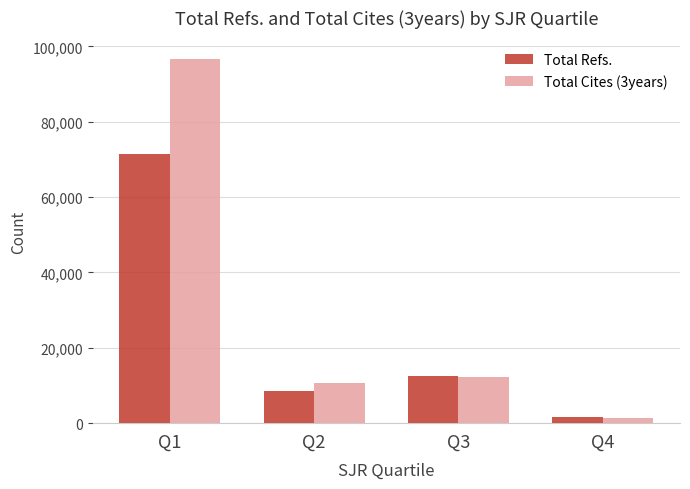

What is the value of the Total Cites (3years) bar at the 1st from the left?

96750